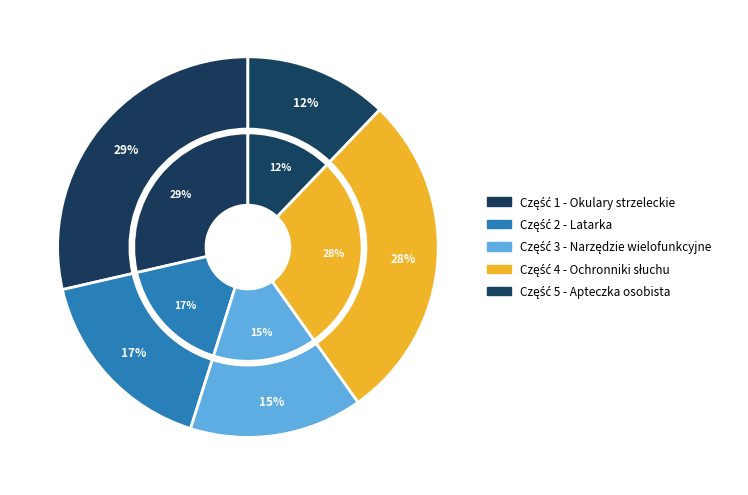

True or false: Część 3 - Narzędzie wielofunkcyjne accounts for 15% of the total.

True